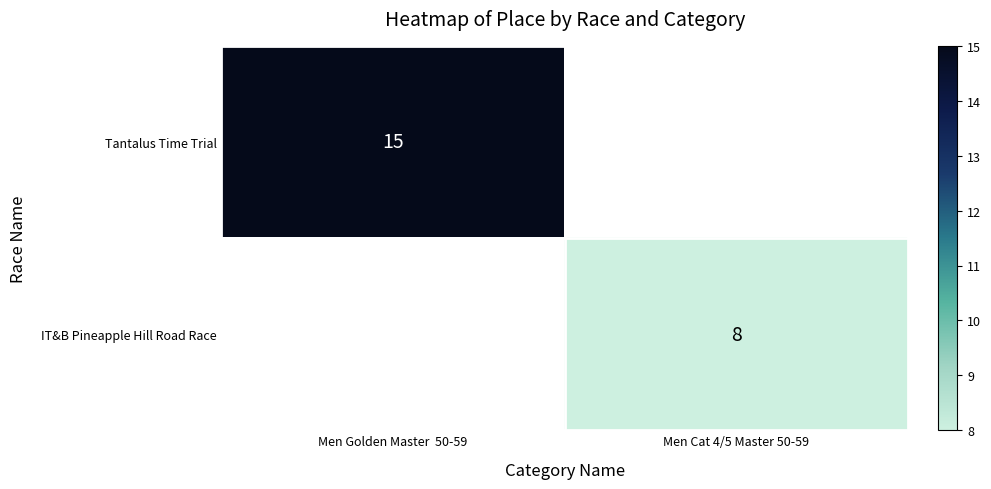

The value of IT&B Pineapple Hill Road Race at Men Cat 4/5 Master 50-59 is 12. True or false?

False